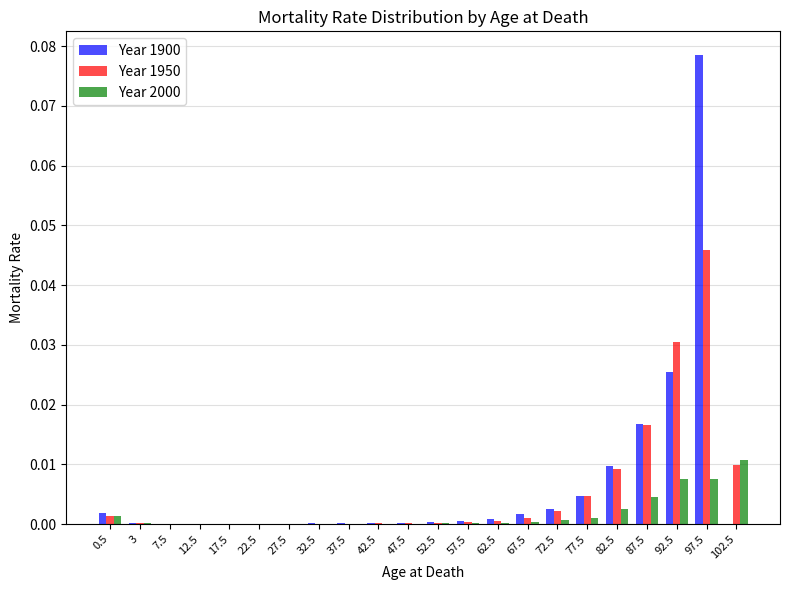

True or false: Year 2000 has a value of 0.0 at 97.5.

True